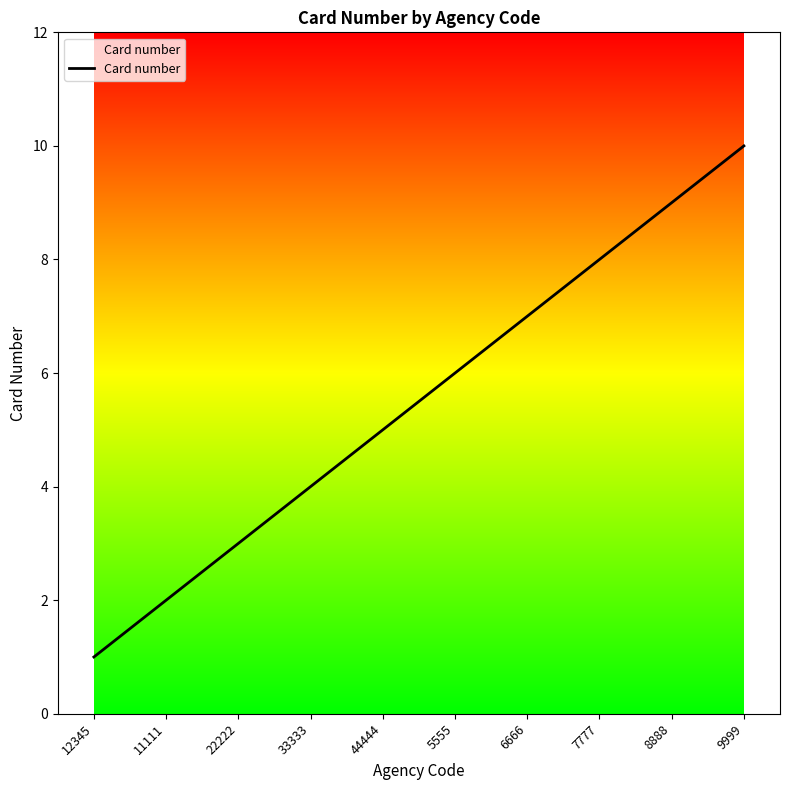

True or false: the data has more than 2 interior local peaks.

False